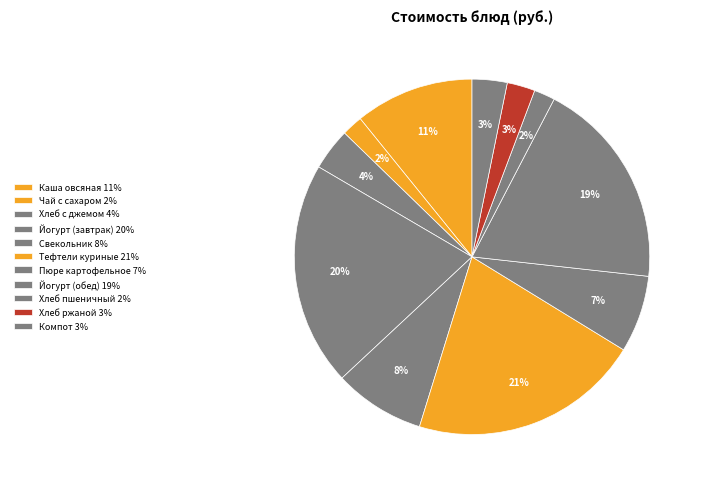

Count the number of slices in the pie.

11